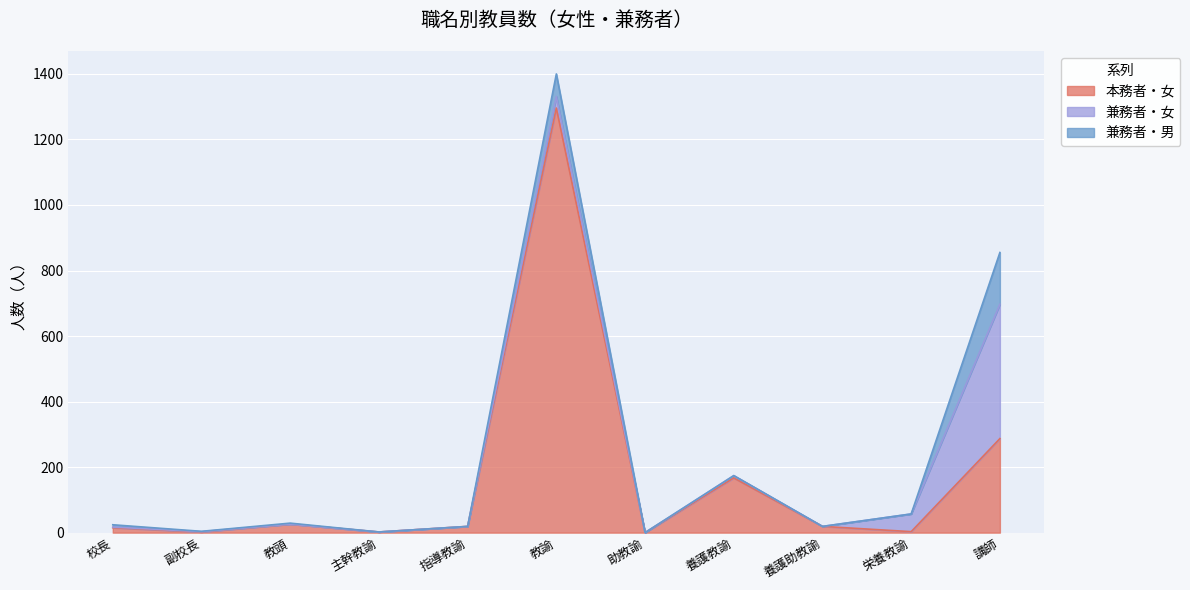

Which series has the widest spread of values?

本務者・女